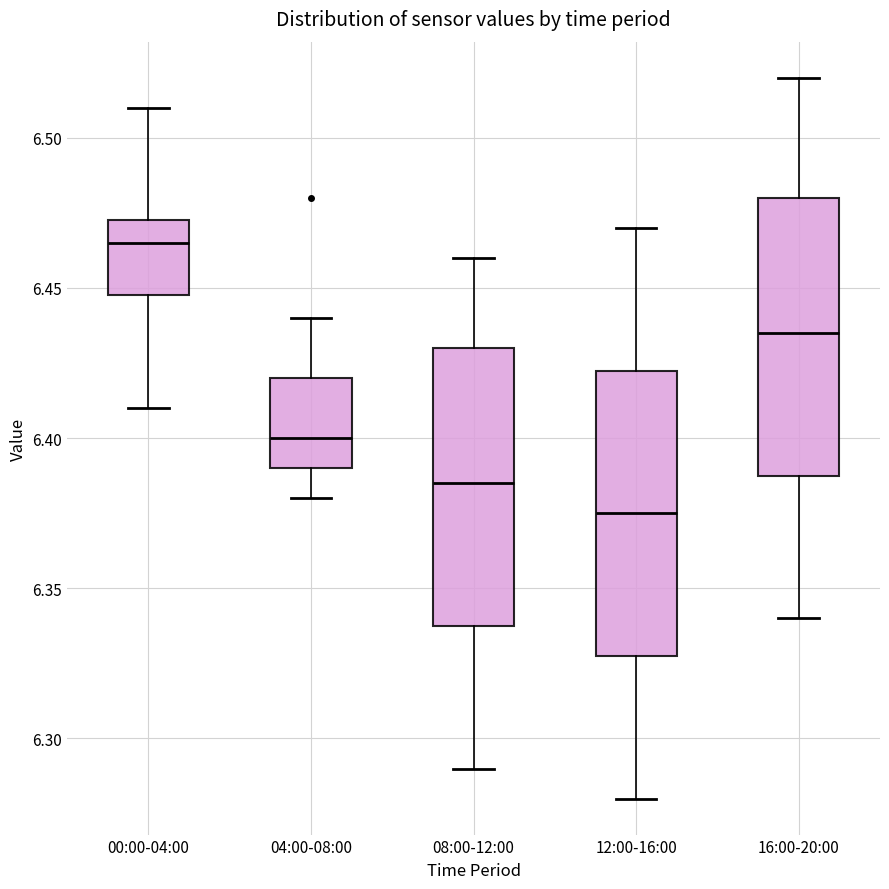

Where does the lower whisker of the box for 00:00-04:00 end on the y-axis? The values are not printed on the chart, so give them approximately, as read against the axis.

6.410